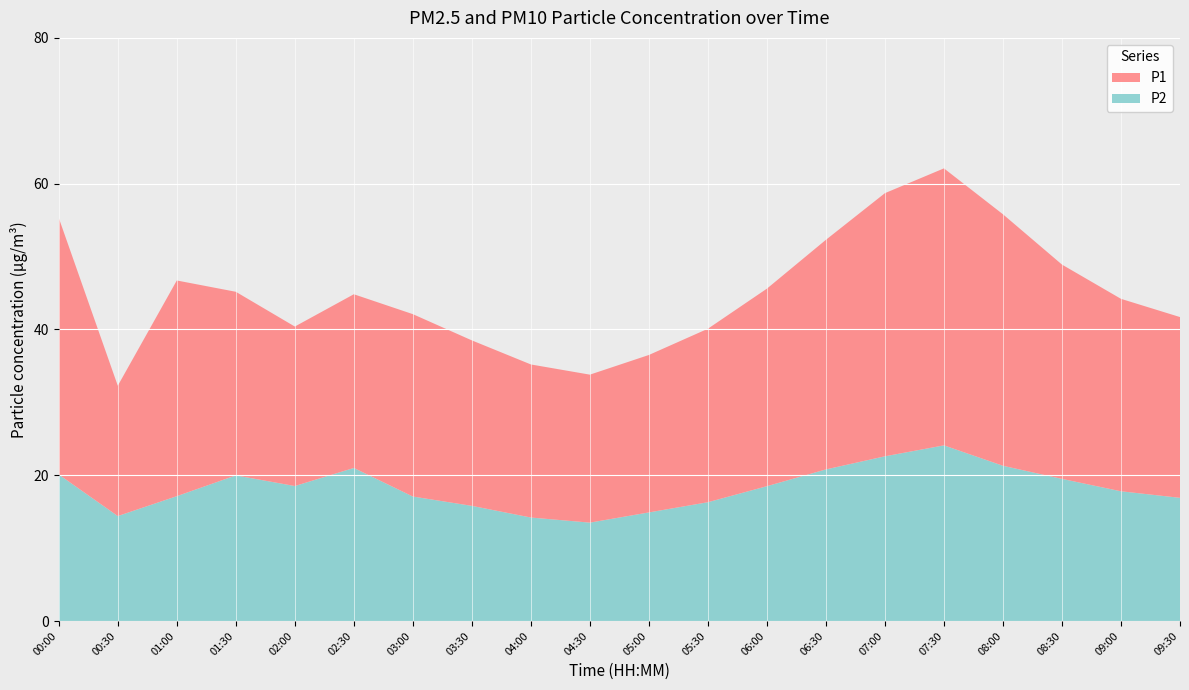

Reading left to right, extract all data points from this chart.

P1: 55.3	32.3	46.7	45.2	40.4	44.8	42.1	38.5	35.2	33.8	36.5	40.1	45.6	52.3	58.7	62.1	55.8	48.9	44.2	41.7
P2: 20.1	14.4	17.1	20.0	18.5	21.0	17.1	15.8	14.2	13.5	14.9	16.3	18.5	20.8	22.6	24.1	21.3	19.5	17.8	16.9